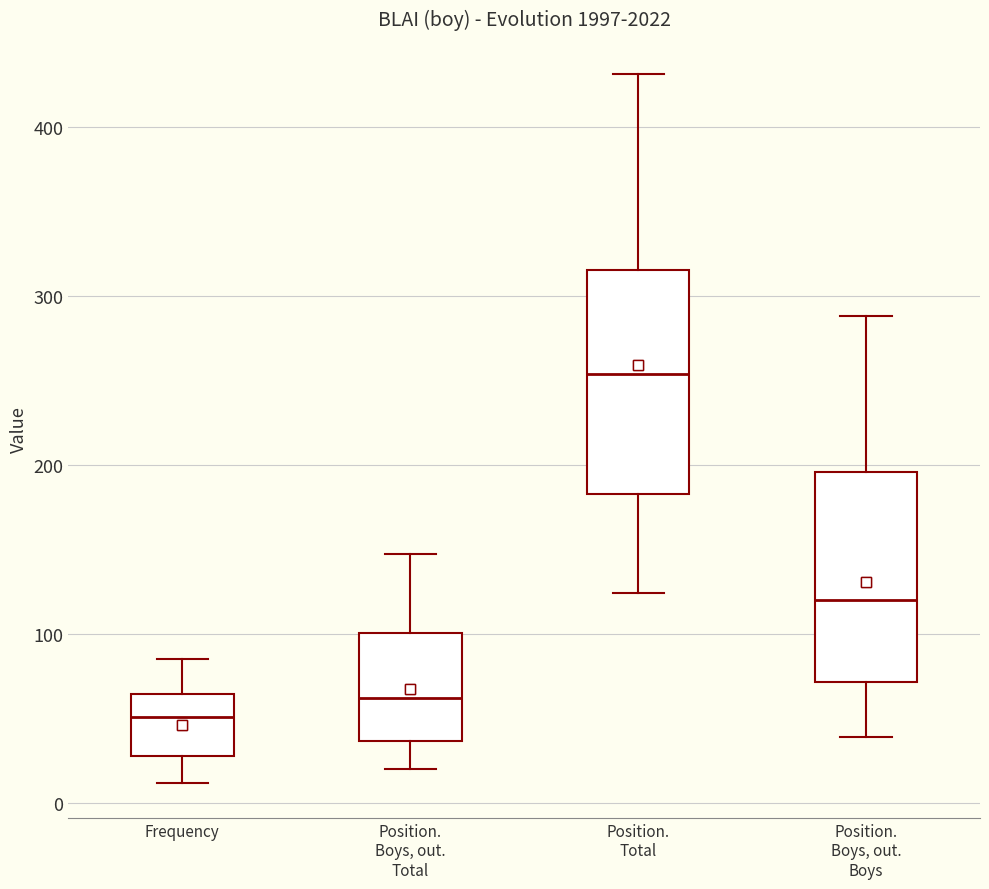

Reading left to right, transcribe this box plot: for each box, give where its median line is, the range the box spans, and where its two whiskers end, as read against the y-axis. The values are not printed on the chart, so give them approximately, as read against the axis.

Frequency: median 50, box 30 to 60, whiskers 10 to 90
Position. Boys, out. Total: median 60, box 40 to 100, whiskers 20 to 150
Position. Total: median 250, box 180 to 320, whiskers 120 to 430
Position. Boys, out. Boys: median 120, box 70 to 200, whiskers 40 to 290